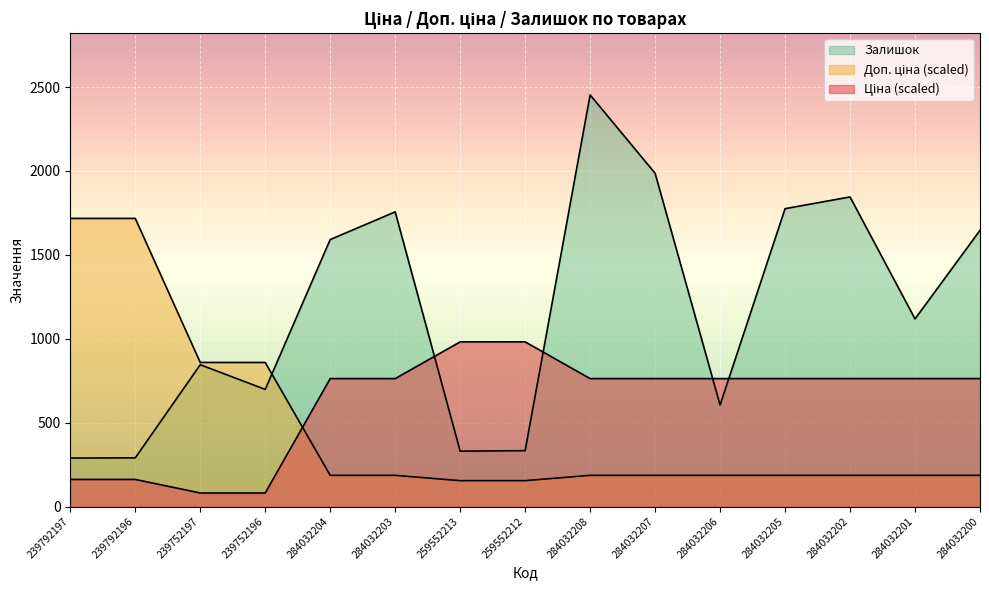

Between 239752196 and 259552212, which series saw the biggest shift?

Ціна